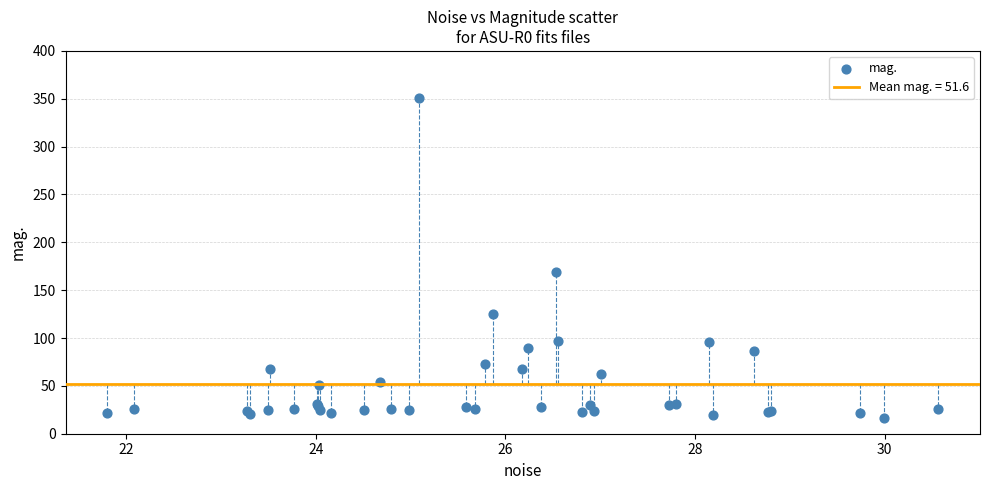

What Y value in the scatter plot is closest to 183?

168.9